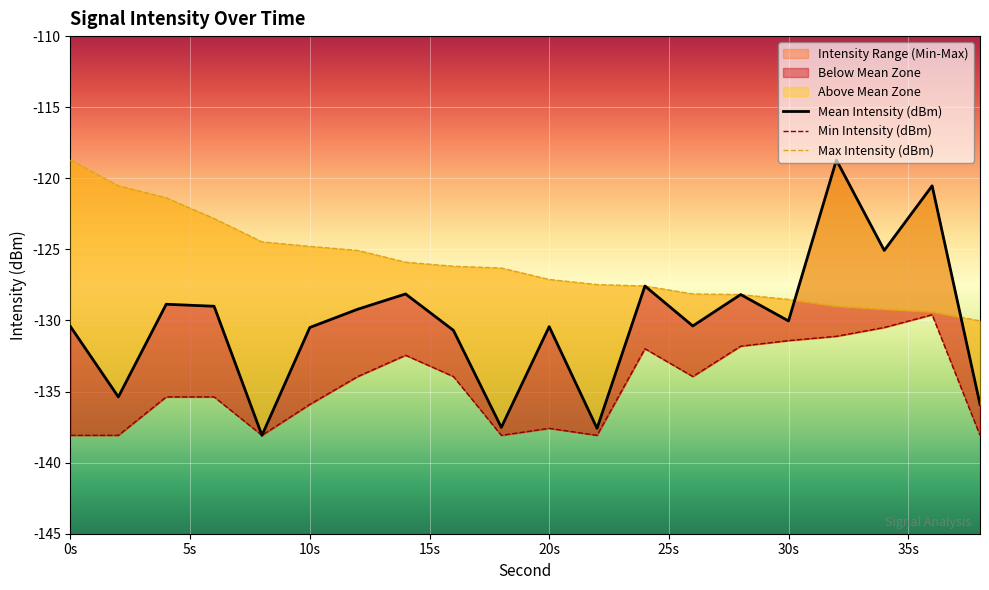

Is it true that Max Intensity (dBm) equals -127.5 at 22?

True